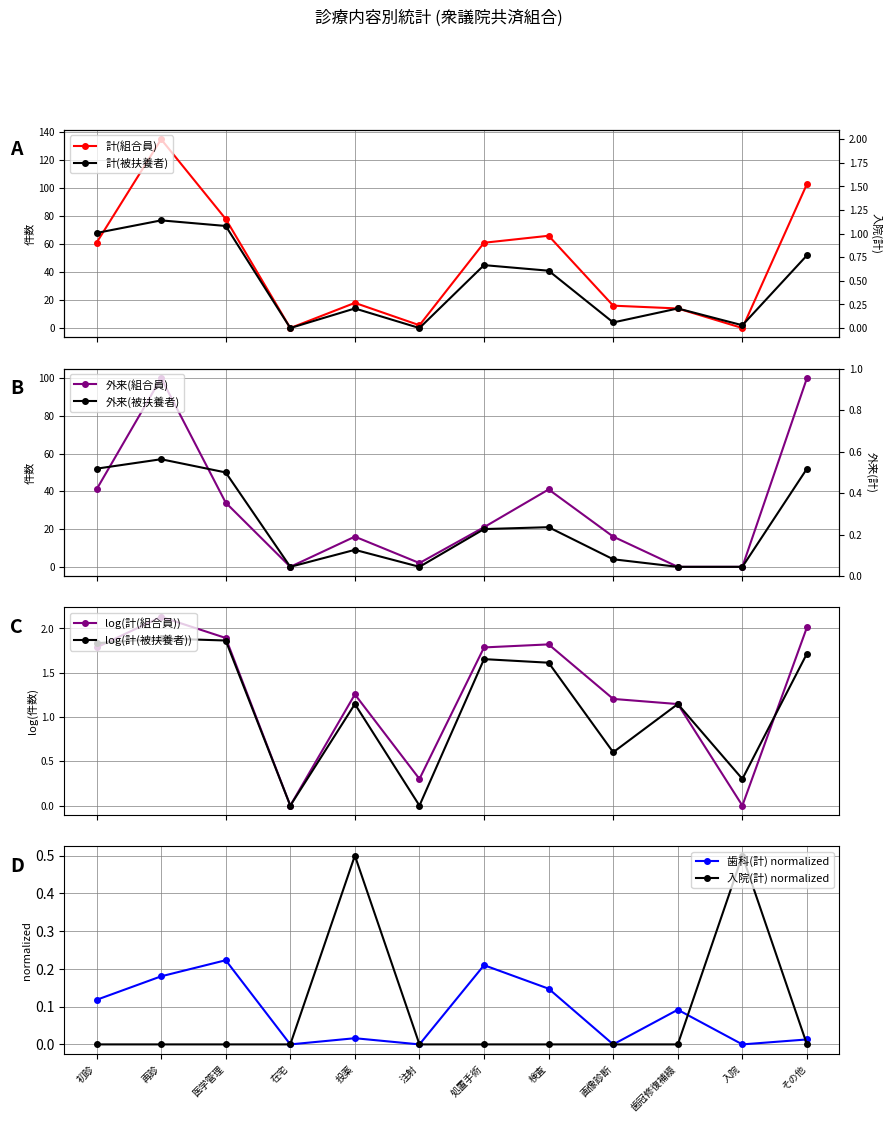

Between which two adjacent categories do 入院(計) and 計(組合員) first intersect?

歯冠修復補綴 and 入院